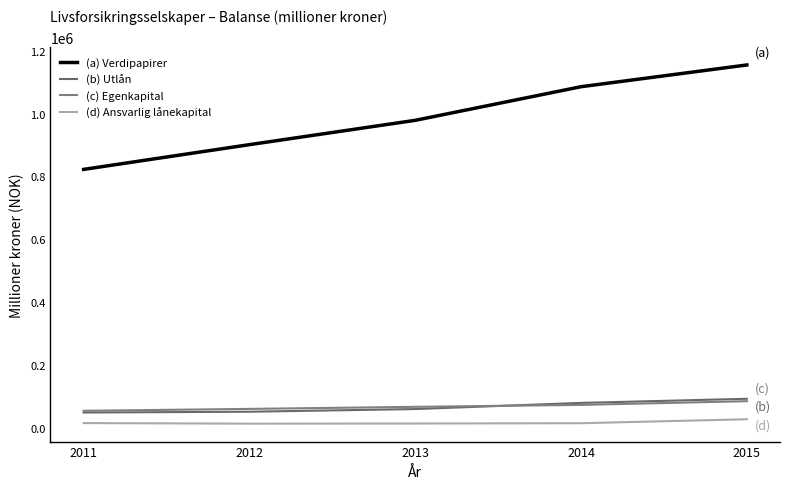

Reading right to left, list all the values displayed in this chart.

Verdipapirer: 1154496	1085337	978390	901037	822337
Utlån: 92722	79626	60044	51537	49042
Egenkapital: 85074	73315	67106	60593	54490
Ansvarlig lånekapital: 27631	15037	14064	13638	15434